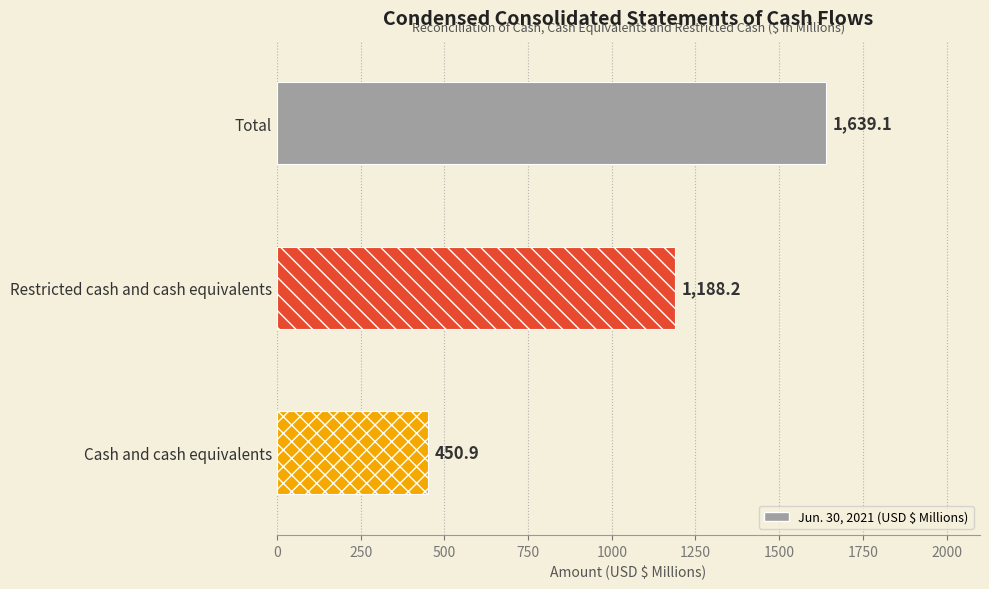

Rank the categories by value from lowest to highest.

Cash and cash equivalents, Restricted cash and cash equivalents, Total